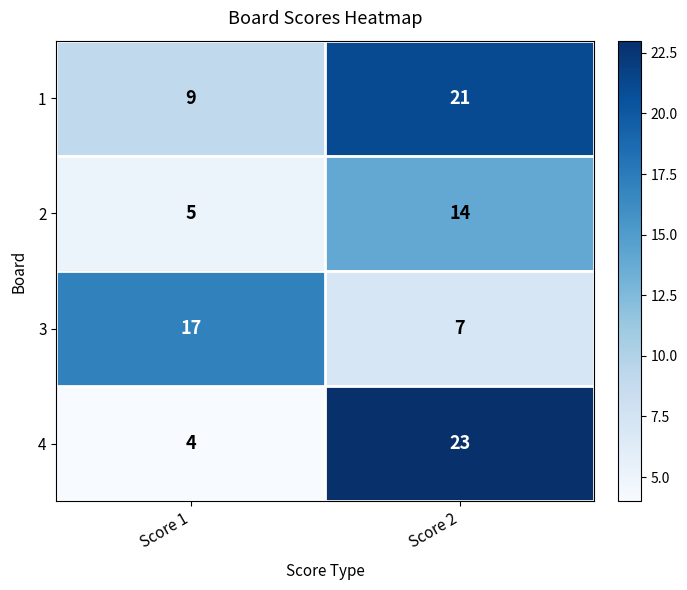

At which category is the sum across all series the highest?

Score 2